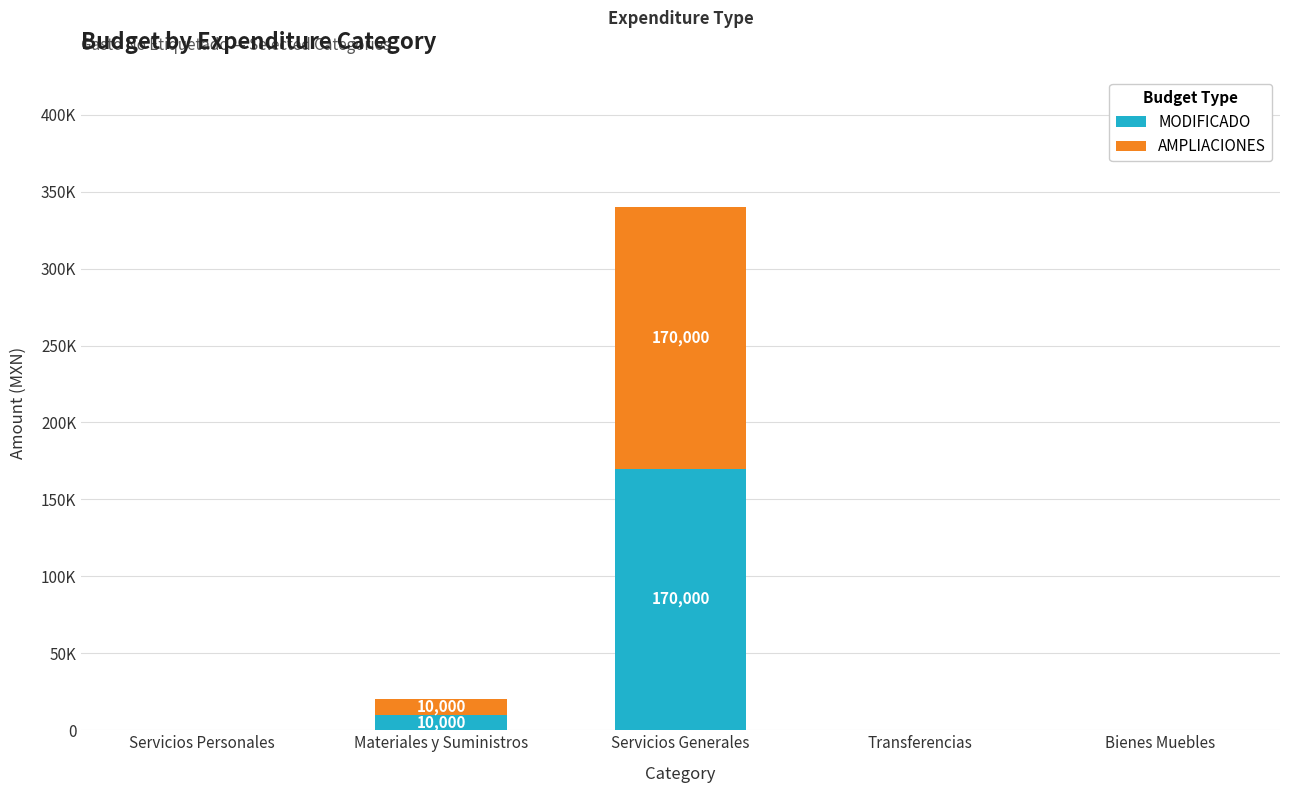

The value of MODIFICADO at Bienes Muebles is -51485. True or false?

False